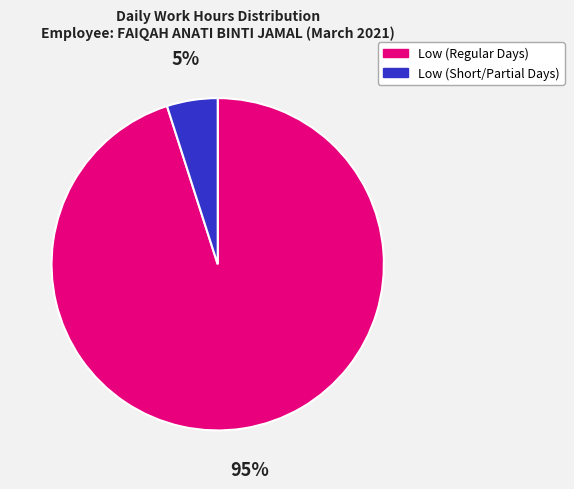

Which slice represents more than half of the pie?

Low (Regular Days)